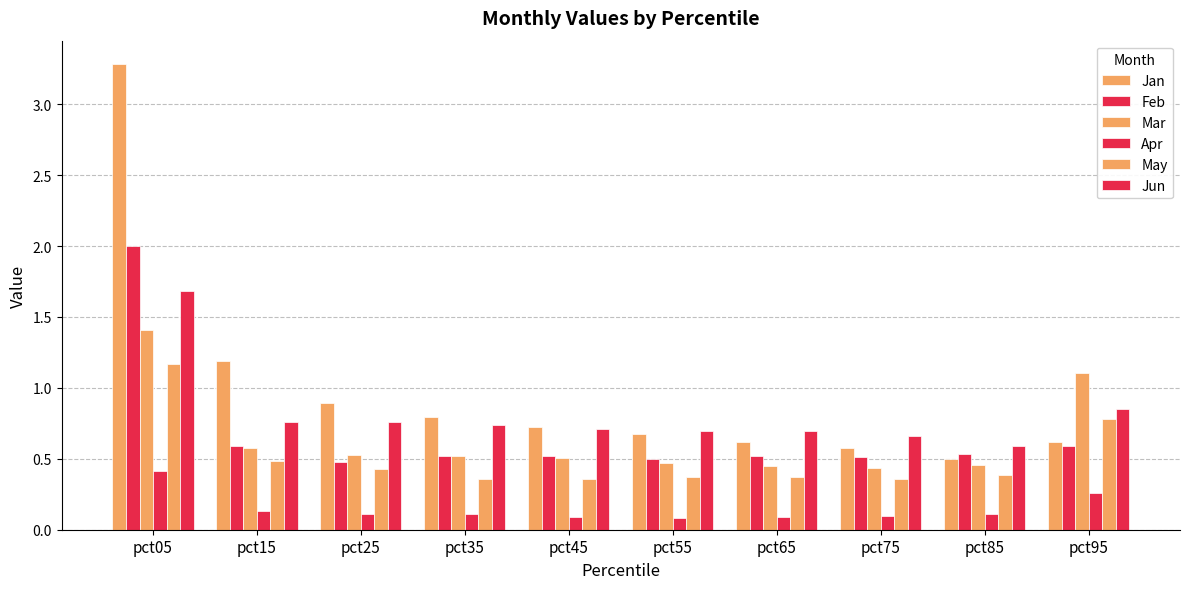

What is the difference between the second highest and minimum values in the Mar series?

0.7